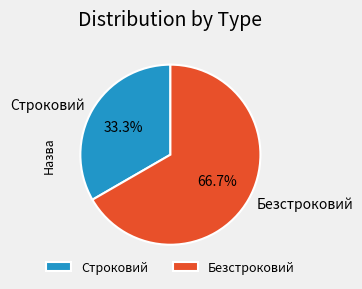

True or false: Безстроковий accounts for 61% of the total.

False